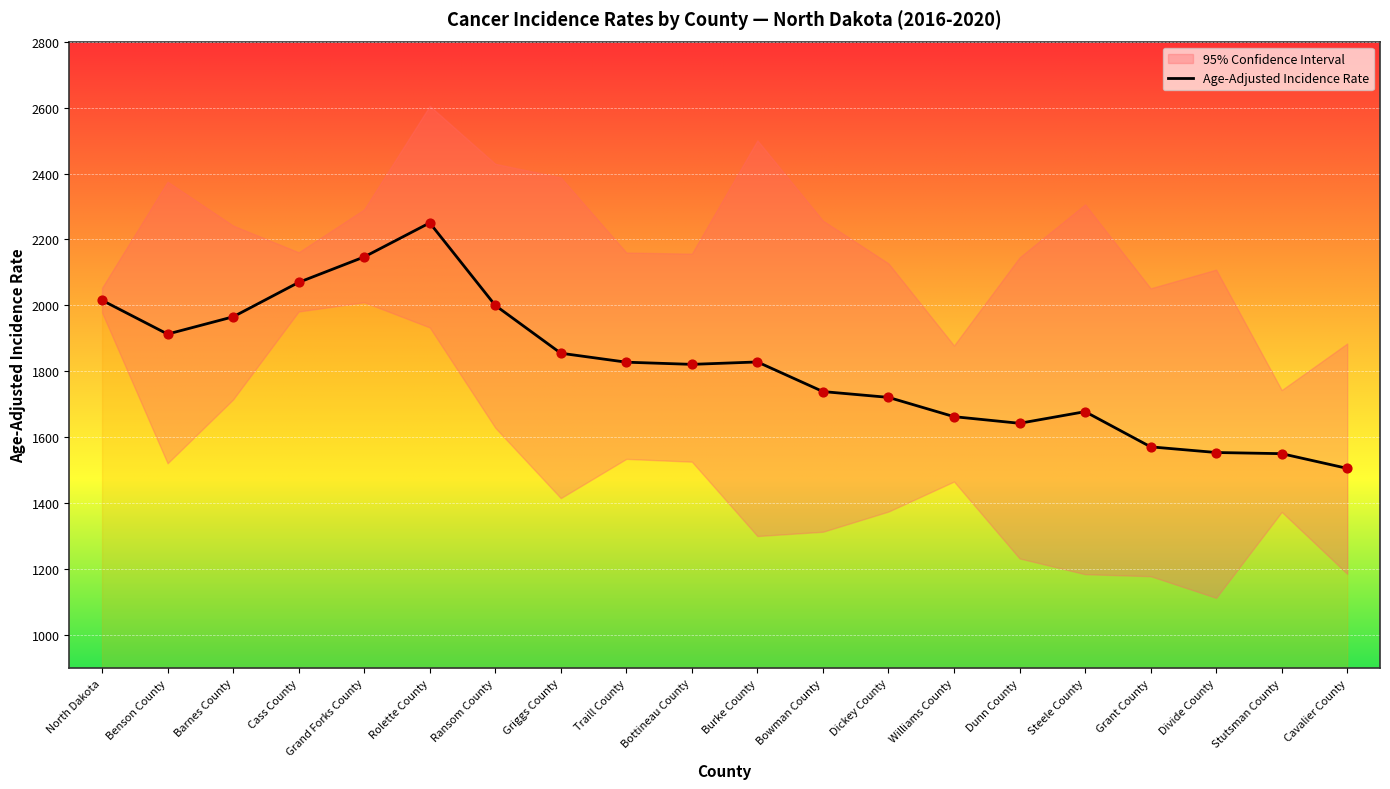

Which has a higher value, Cass County or Cavalier County?

Cass County